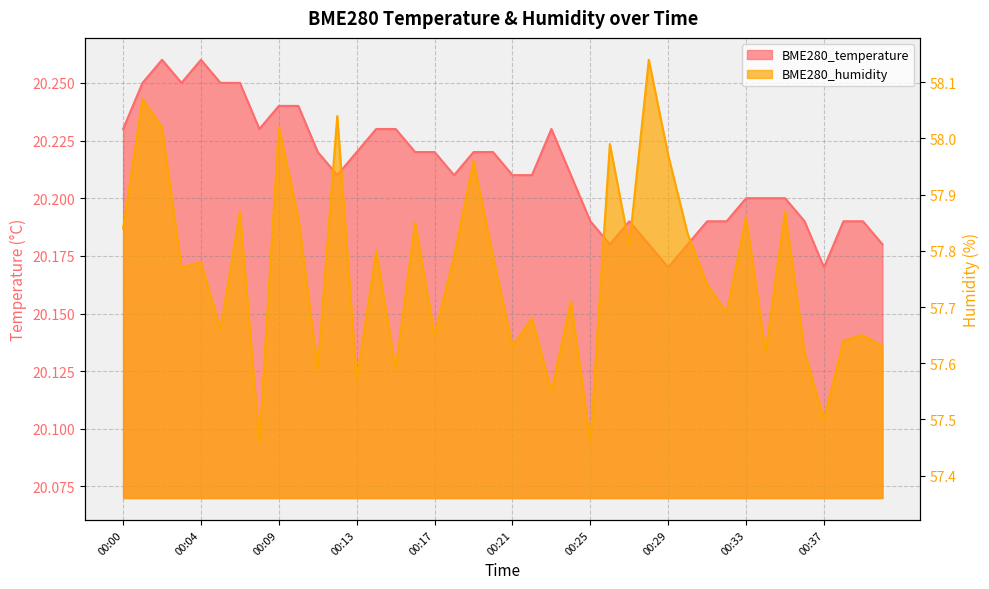

How many interior local valleys does the BME280_temperature series have?

7